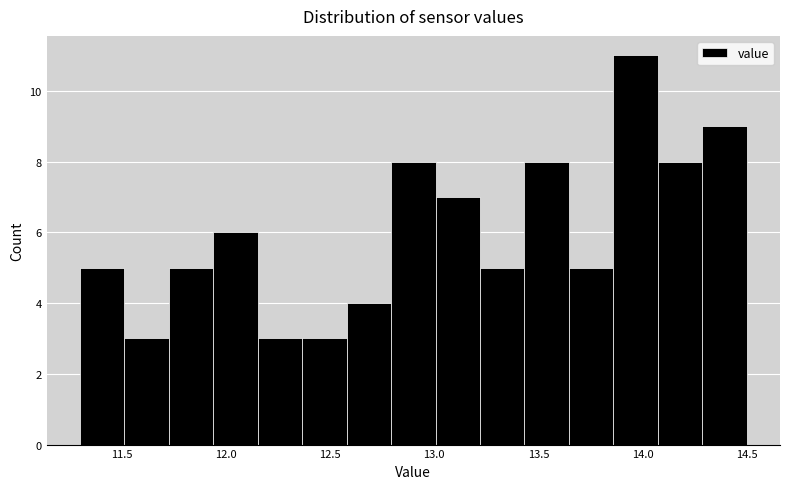

Over which range of the x-axis is the bar tallest?

13.85 to 14.05